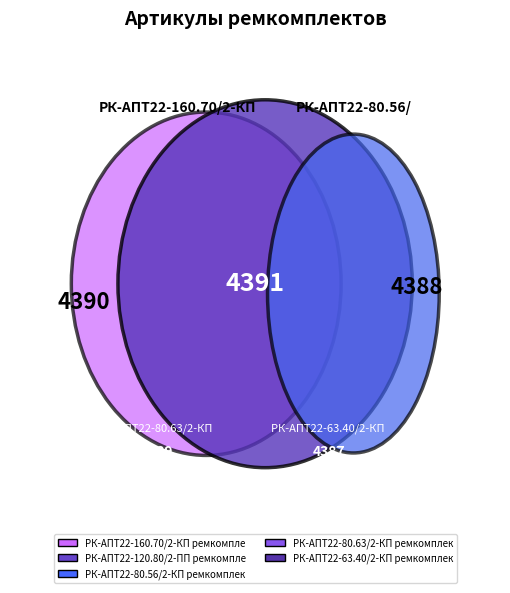

Rank the categories by value from highest to lowest.

РК-АПТ22-120.80/2-ПП ремкомплект, РК-АПТ22-160.70/2-КП ремкомплект, РК-АПТ22-80.63/2-КП ремкомплект, РК-АПТ22-80.56/2-КП ремкомплект, РК-АПТ22-63.40/2-КП ремкомплект